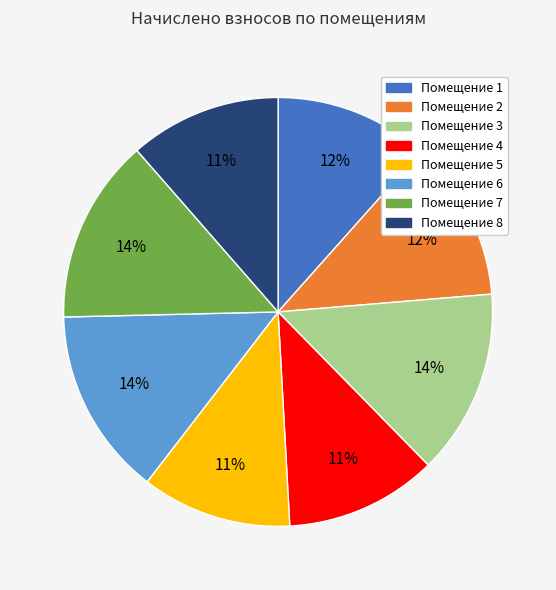

Does any single category account for the majority?

No